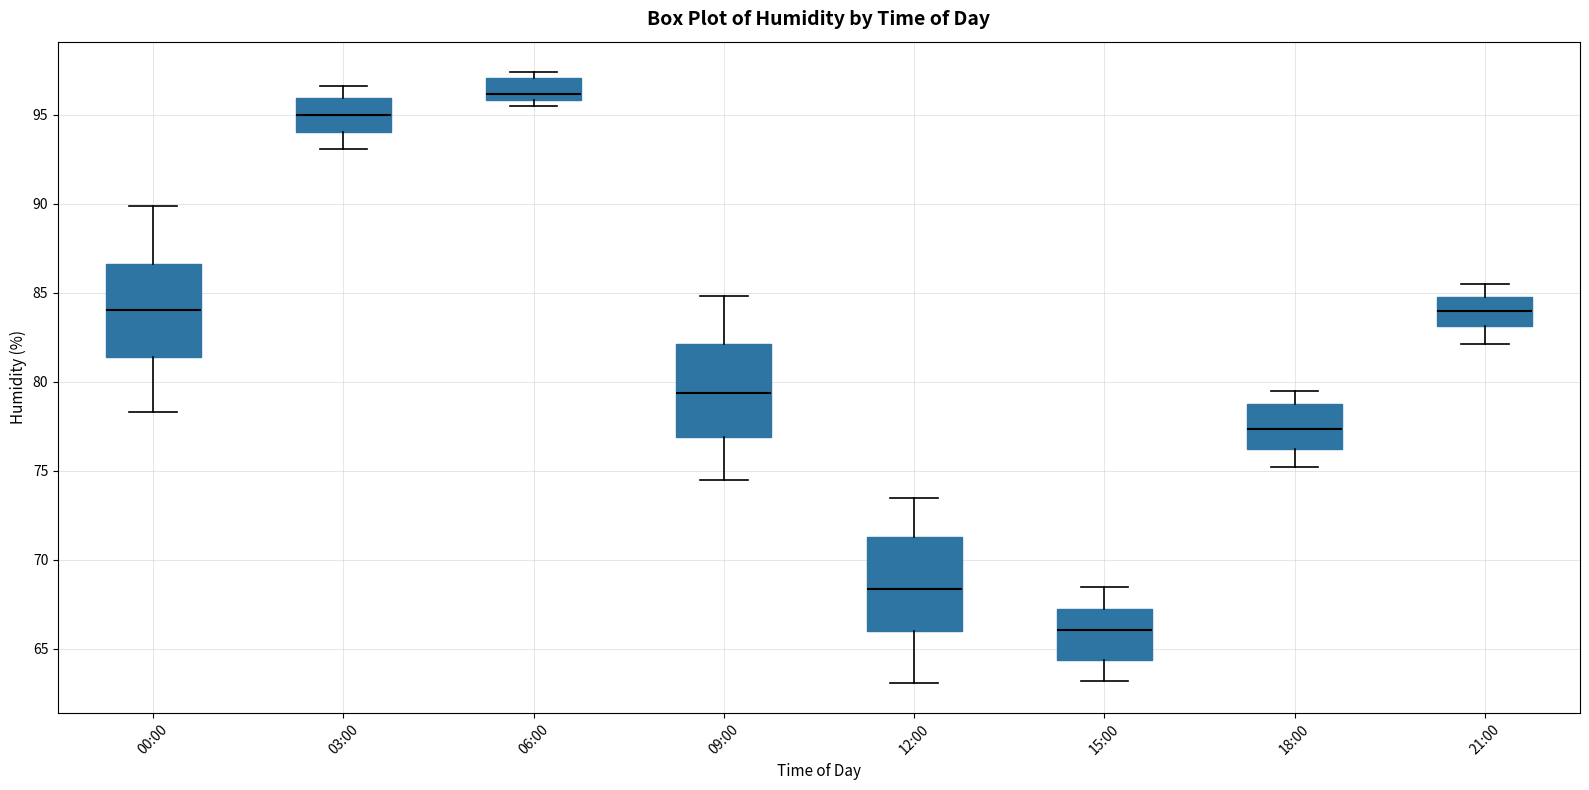

Where is the upper edge of the box for 00:00 on the y-axis? The values are not printed on the chart, so give them approximately, as read against the axis.

86.5